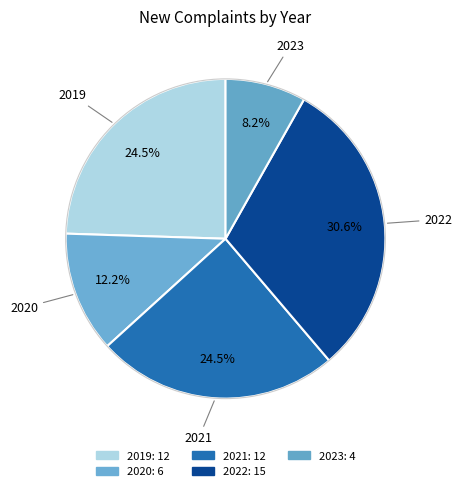

Does 2023 represent more than half of the total?

No